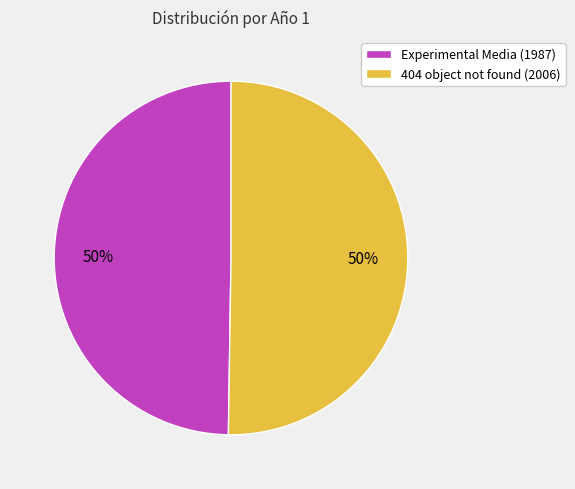

Do 404 object not found (2006) and Experimental Media (1987) together represent more than half of the pie?

Yes